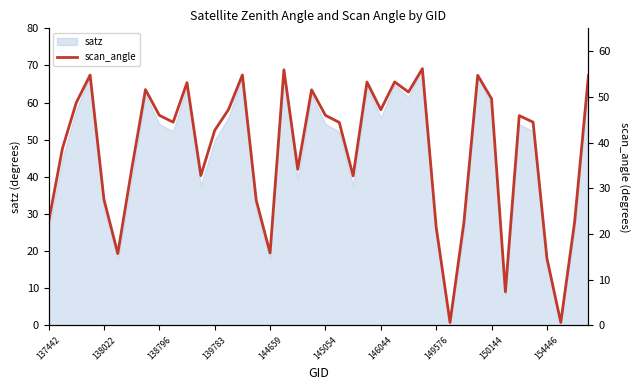

The satz series shows 54.2 at 145054. True or false?

True